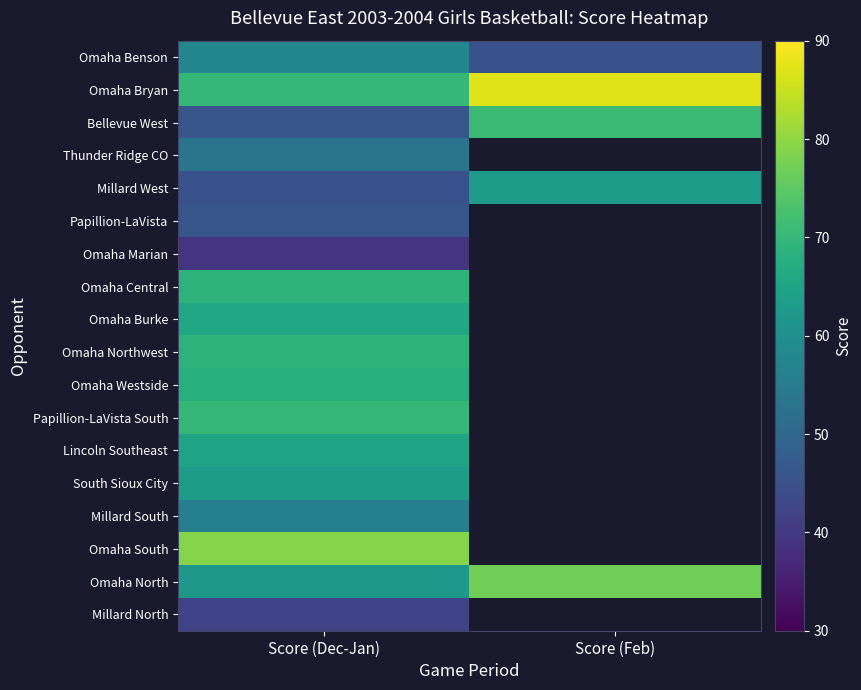

At which category does the chart reach its minimum across all series?

Score (Dec-Jan)